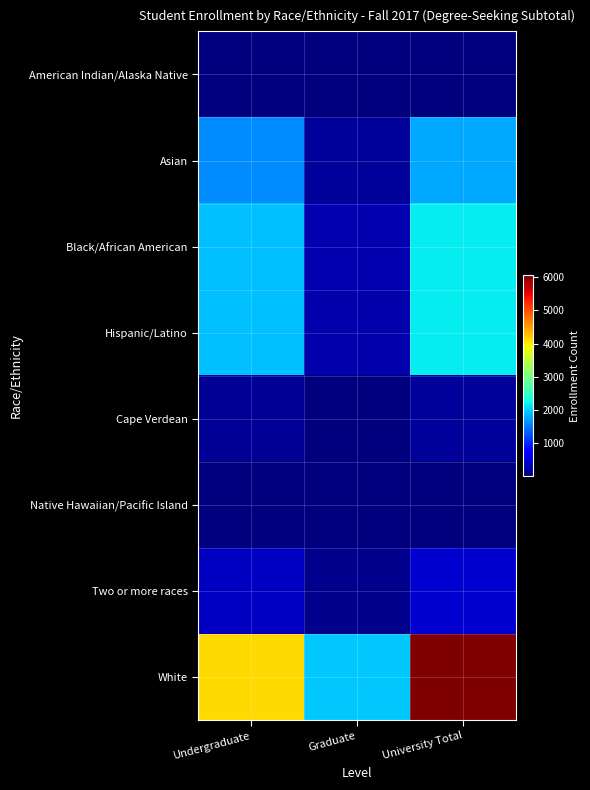

At which category is the sum across all series the highest?

University Total